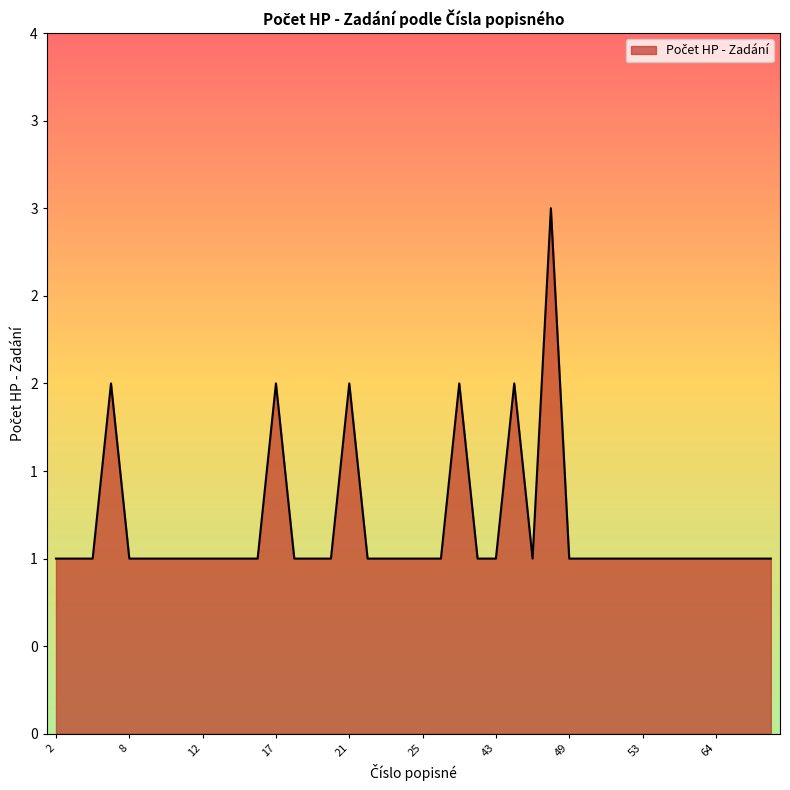

Does the chart have visible grid lines?

No